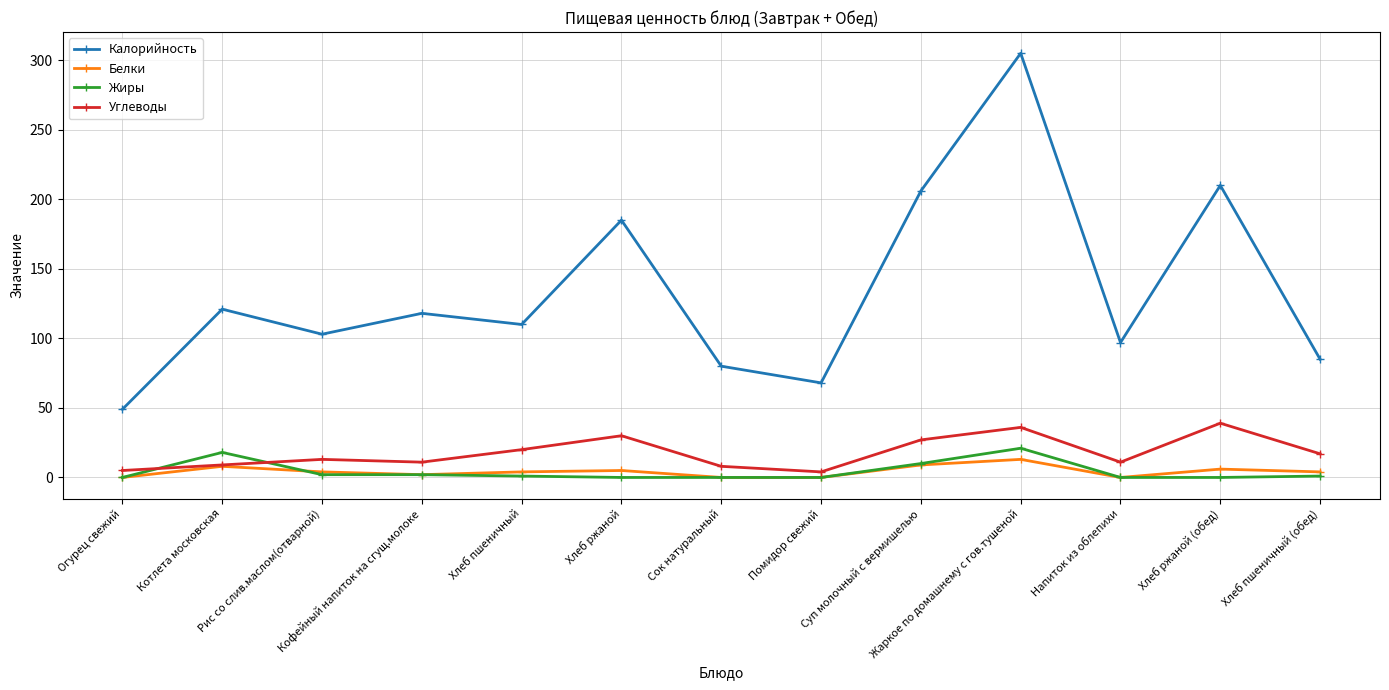

Where is Калорийность nearest to the value 177?

Хлеб ржаной